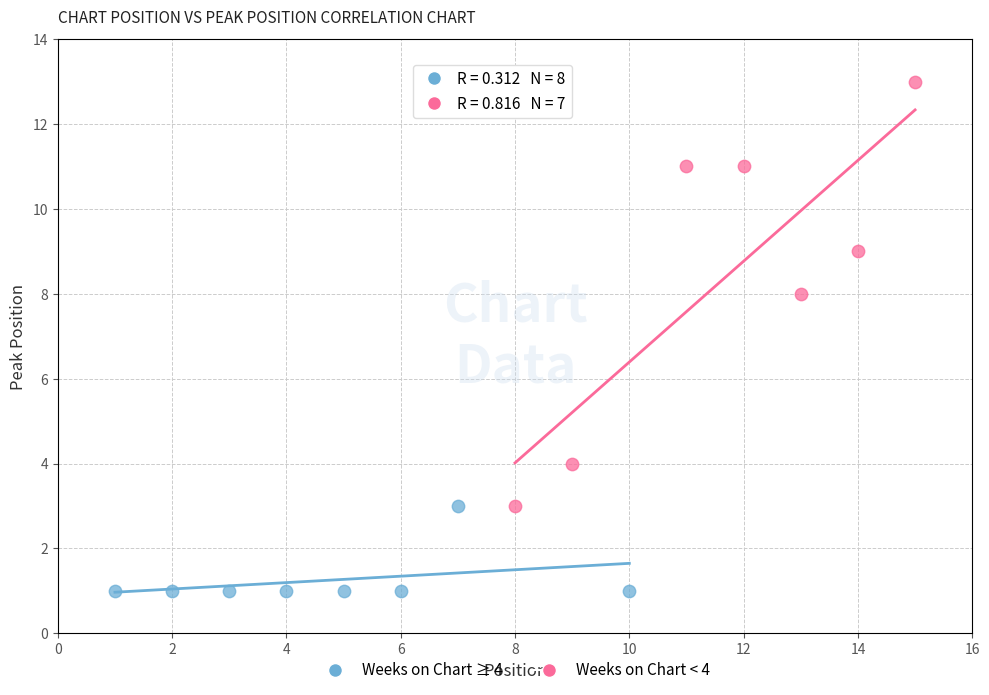

Which series reaches the maximum Y coordinate?

Weeks on Chart < 4